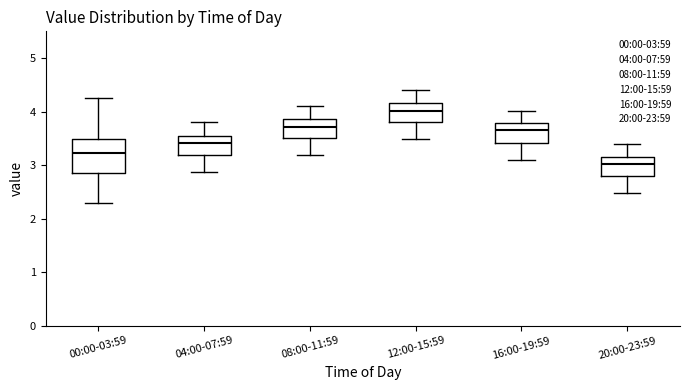

Reading left to right, transcribe this box plot: for each box, give where its median line is, the range the box spans, and where its two whiskers end, as read against the y-axis. The values are not printed on the chart, so give them approximately, as read against the axis.

00:00-03:59: median 3.2, box 2.9 to 3.5, whiskers 2.3 to 4.3
04:00-07:59: median 3.4, box 3.2 to 3.6, whiskers 2.9 to 3.8
08:00-11:59: median 3.7, box 3.5 to 3.9, whiskers 3.2 to 4.1
12:00-15:59: median 4.0, box 3.8 to 4.2, whiskers 3.5 to 4.4
16:00-19:59: median 3.7, box 3.4 to 3.8, whiskers 3.1 to 4.0
20:00-23:59: median 3.0, box 2.8 to 3.2, whiskers 2.5 to 3.4